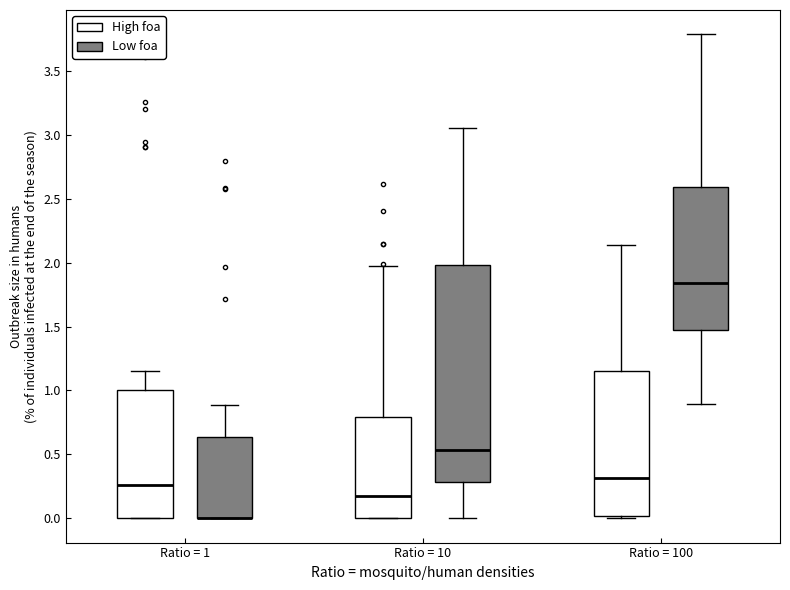

Reading left to right, transcribe this box plot: for each box, give where its median line is, the range the box spans, and where its two whiskers end, as read against the y-axis. The values are not printed on the chart, so give them approximately, as read against the axis.

Ratio = 1 (High foa): median 0.25, box 0.00 to 1.00, whiskers 0.00 to 1.15
Ratio = 1 (Low foa): median 0.00 (drawn on the box's lower edge), box 0.00 to 0.65, whiskers 0.00 to 0.90
Ratio = 10 (High foa): median 0.15, box 0.00 to 0.80, whiskers 0.00 to 1.95
Ratio = 10 (Low foa): median 0.55, box 0.30 to 2.00, whiskers 0.00 to 3.05
Ratio = 100 (High foa): median 0.30, box 0.00 to 1.15, whiskers 0.00 (just below the box's lower edge) to 2.15
Ratio = 100 (Low foa): median 1.85, box 1.45 to 2.60, whiskers 0.90 to 3.80